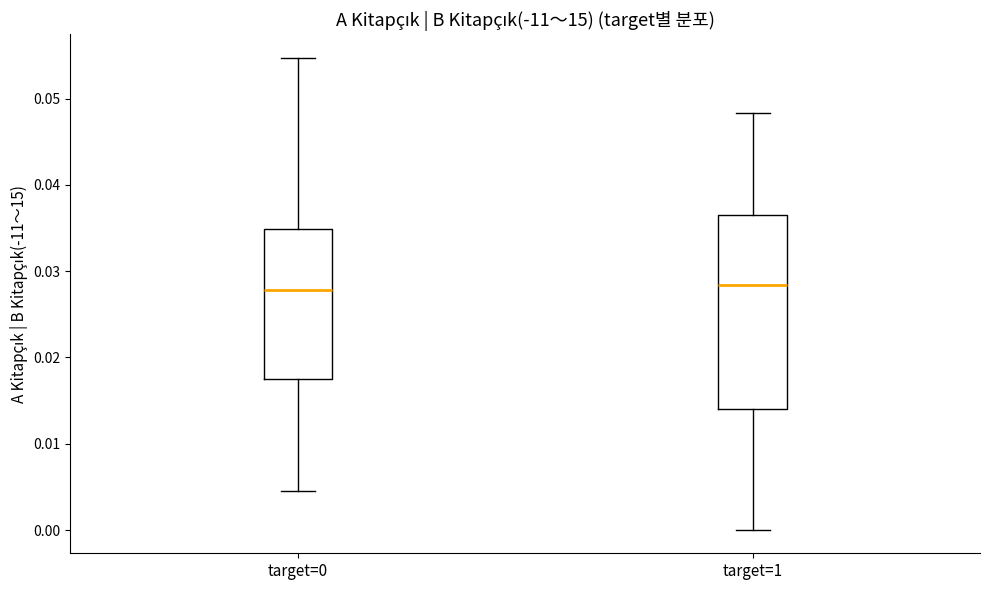

Reading left to right, read every box against the y-axis: the position of its median line, the range the box covers, and the ends of its whiskers. The values are not printed on the chart, so give them approximately, as read against the axis.

target=0: median 0.028, box 0.018 to 0.035, whiskers 0.005 to 0.055
target=1: median 0.028, box 0.014 to 0.037, whiskers 0.000 to 0.048